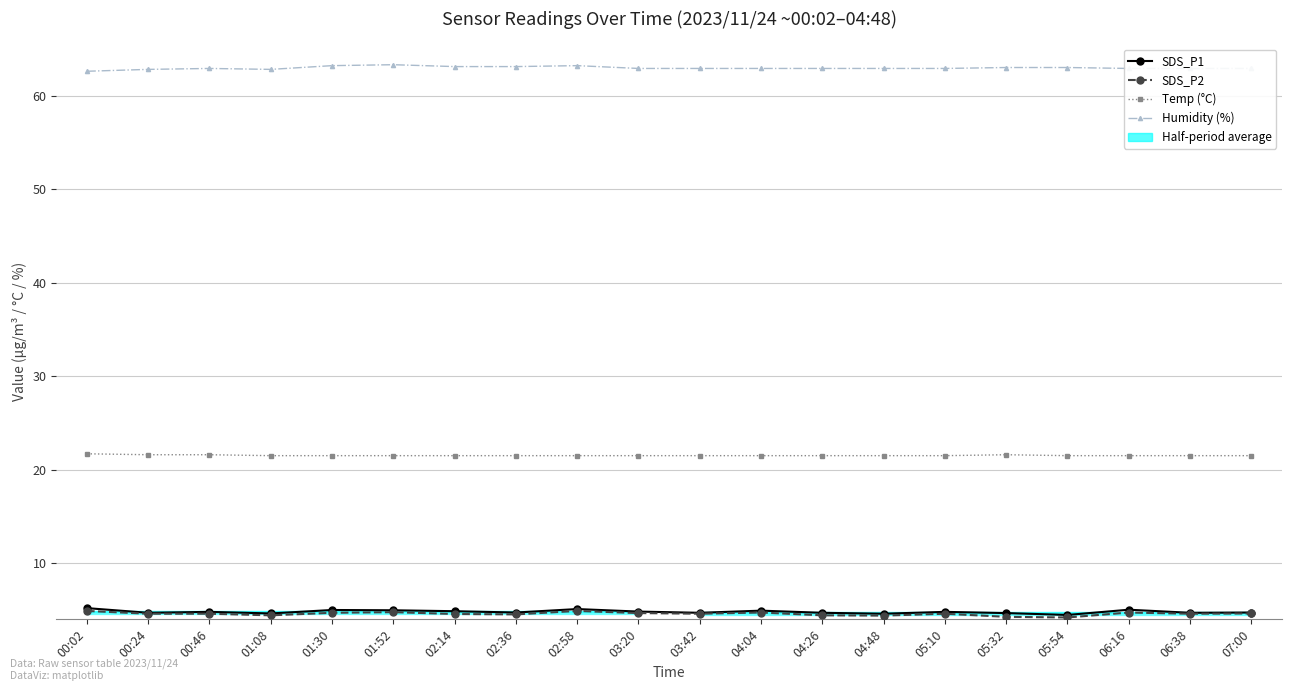

What is the minimum value for Humidity (%)?

62.6